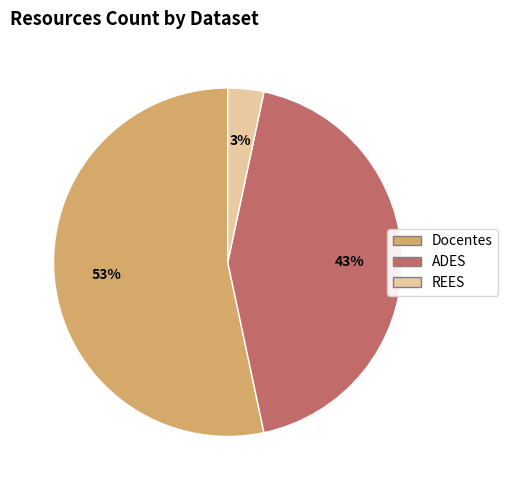

To the nearest percent, what percentage of the pie is REES?

3%